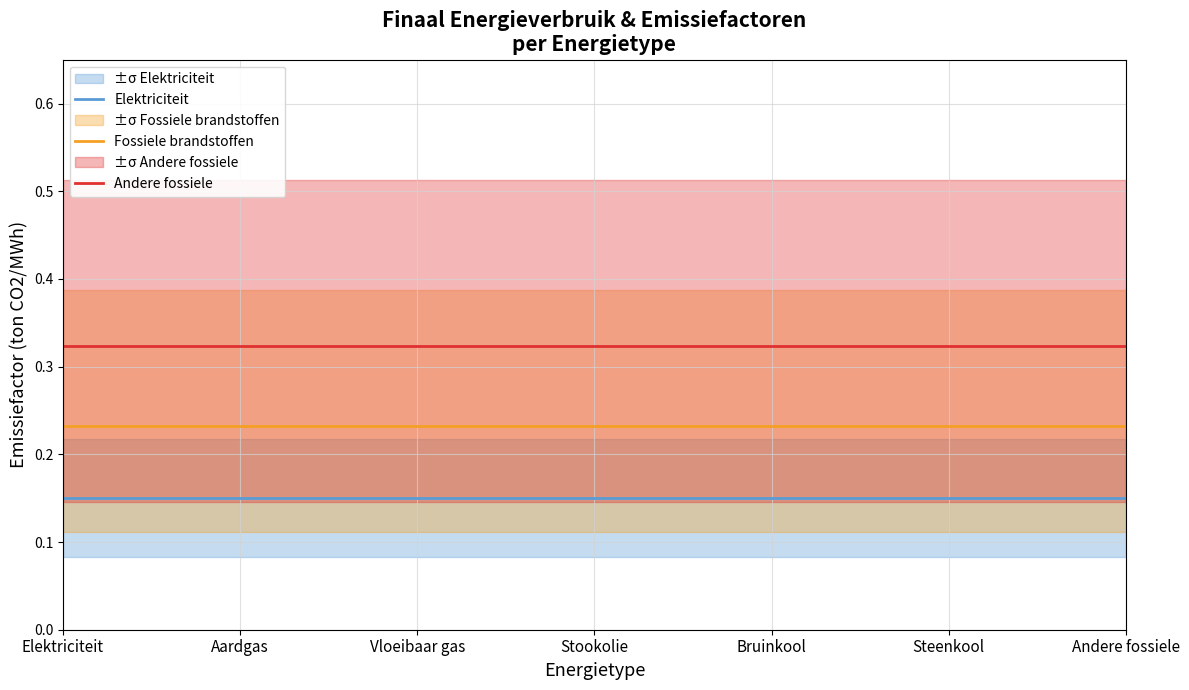

True or false: Fossiele brandstoffen and Elektriciteit cross at least once.

False